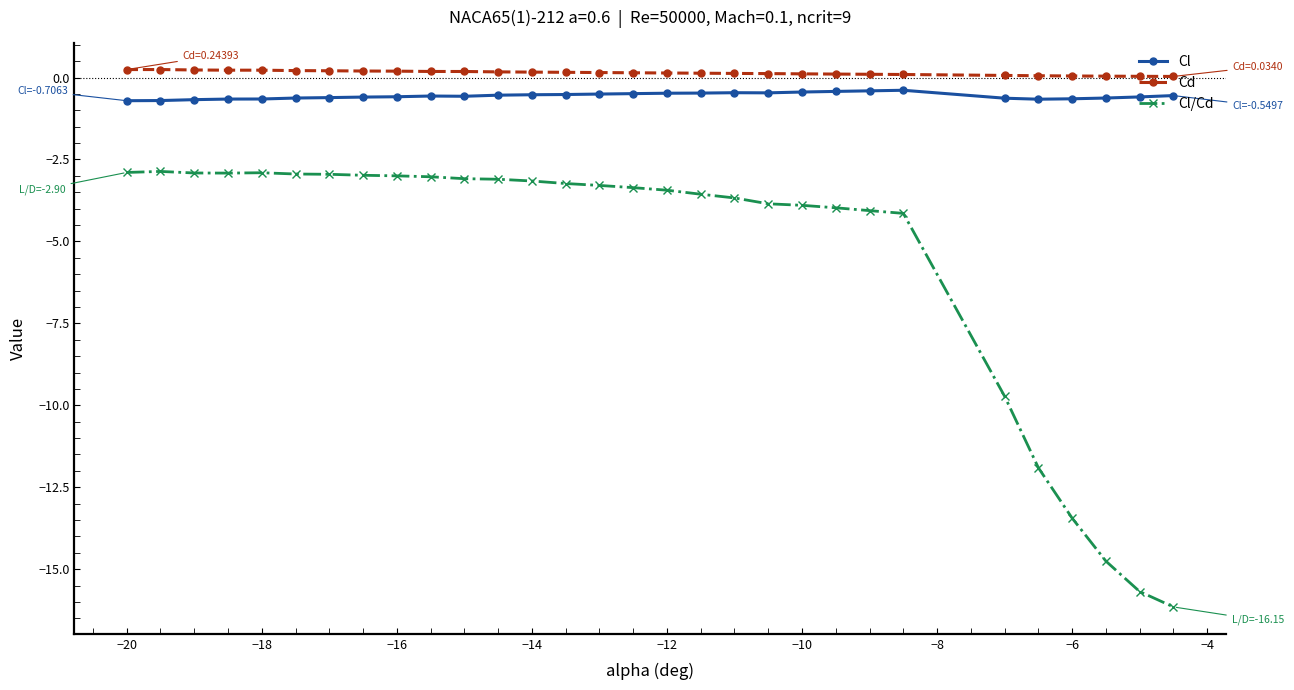

What are all the series names shown in the legend?

Cl, Cd, Cl/Cd